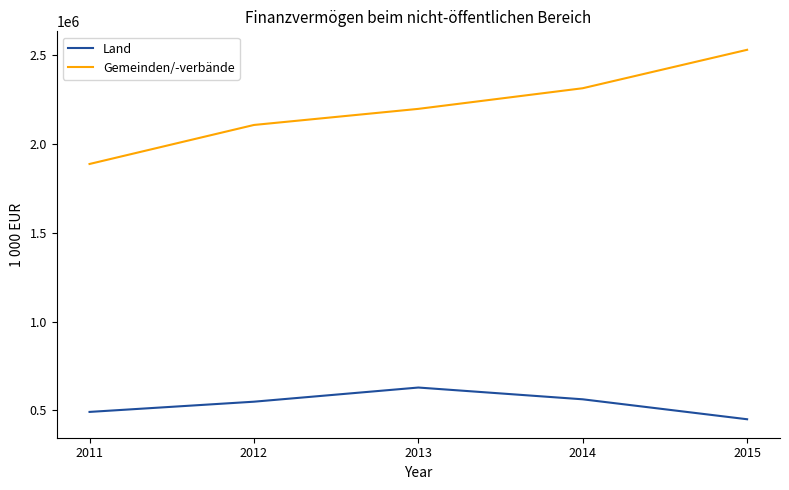

Is it true that Gemeinden/-verbände equals 2108328 at 2012?

True